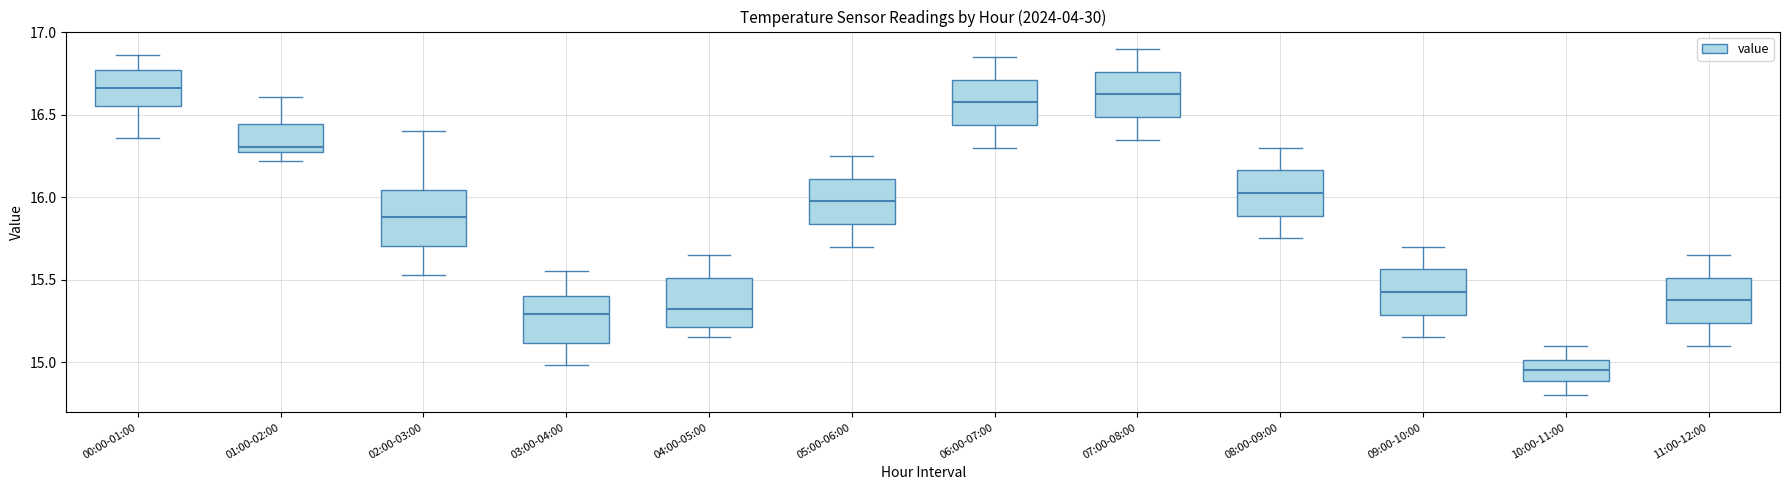

Reading left to right, transcribe this box plot: for each box, give where its median line is, the range the box spans, and where its two whiskers end, as read against the y-axis. The values are not printed on the chart, so give them approximately, as read against the axis.

00:00-01:00: median 16.65, box 16.55 to 16.75, whiskers 16.35 to 16.85
01:00-02:00: median 16.30 (just above the box's lower edge), box 16.30 to 16.45, whiskers 16.20 to 16.60
02:00-03:00: median 15.90, box 15.70 to 16.05, whiskers 15.55 to 16.40
03:00-04:00: median 15.30, box 15.10 to 15.40, whiskers 15.00 to 15.55
04:00-05:00: median 15.35, box 15.20 to 15.50, whiskers 15.15 to 15.65
05:00-06:00: median 16.00, box 15.85 to 16.10, whiskers 15.70 to 16.25
06:00-07:00: median 16.60, box 16.45 to 16.70, whiskers 16.30 to 16.85
07:00-08:00: median 16.65, box 16.50 to 16.75, whiskers 16.35 to 16.90
08:00-09:00: median 16.05, box 15.90 to 16.15, whiskers 15.75 to 16.30
09:00-10:00: median 15.45, box 15.30 to 15.55, whiskers 15.15 to 15.70
10:00-11:00: median 14.95, box 14.90 to 15.00, whiskers 14.80 to 15.10
11:00-12:00: median 15.40, box 15.25 to 15.50, whiskers 15.10 to 15.65